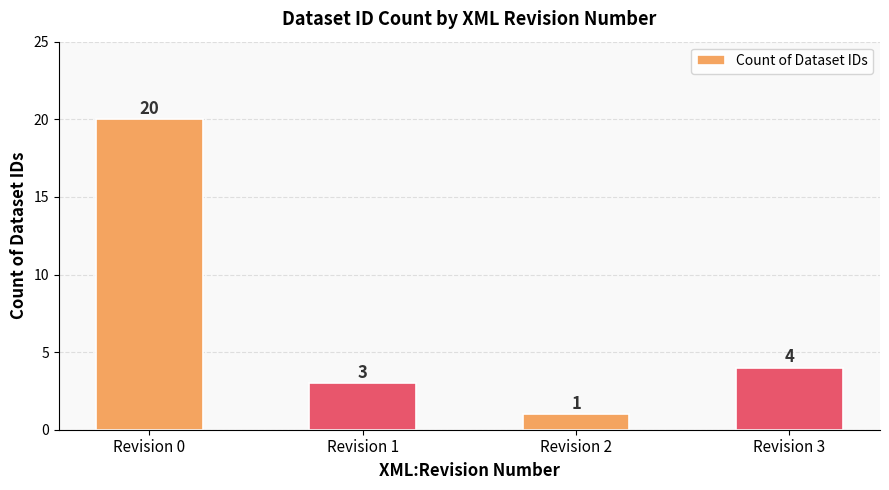

Between Revision 1 and Revision 2, which is larger?

Revision 1